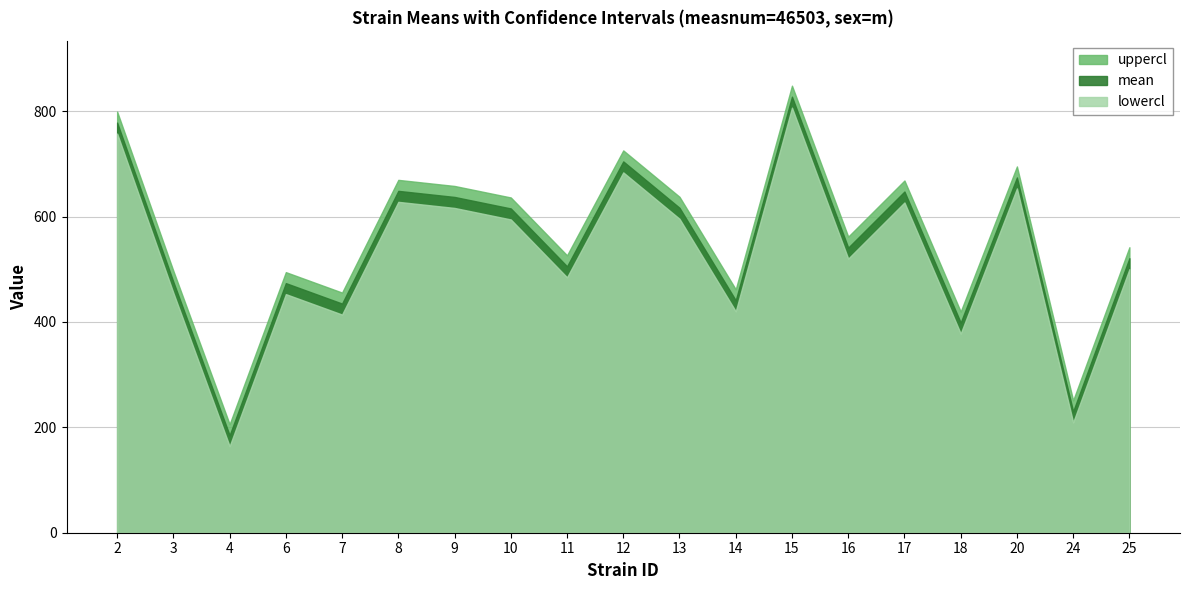

Reading left to right, list all the values displayed in this chart.

mean: 778.3	476.0	185.1	473.7	434.9	648.8	637.2	615.4	505.6	704.6	616.6	441.1	827.5	541.0	647.6	398.8	674.2	230.3	521.0
uppercl: 799.2	496.9	205.9	494.5	455.7	669.6	658.1	636.2	526.4	725.5	637.5	461.9	848.3	561.9	668.4	419.6	695.1	251.1	541.8
lowercl: 757.5	455.2	164.2	452.8	414.0	627.9	616.3	594.5	484.7	683.8	595.8	420.2	806.6	520.2	626.7	377.9	653.4	209.4	500.1